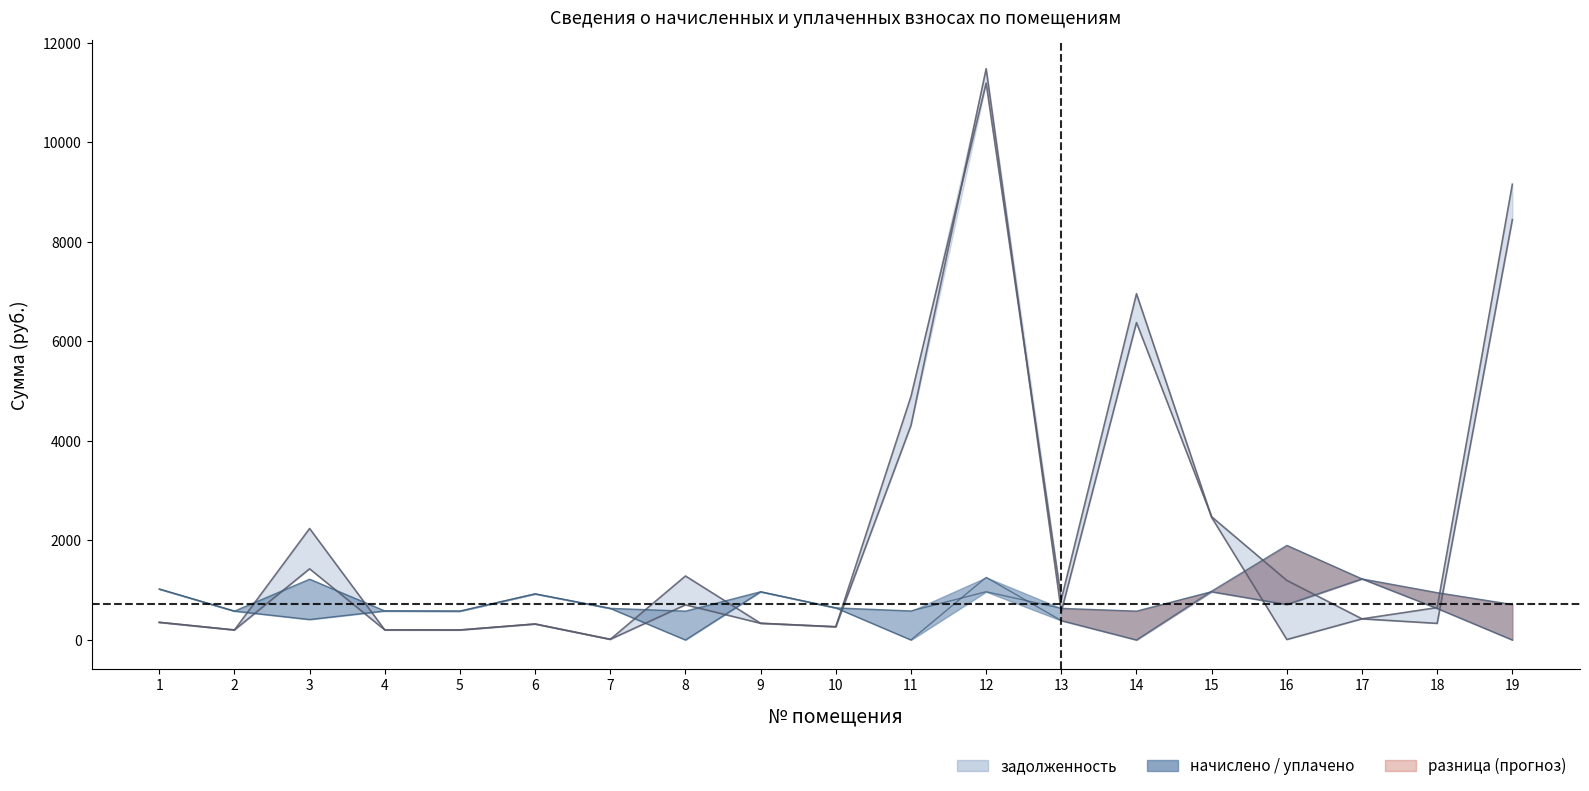

What is the spread (max minus min) of values at 14?

6959.6